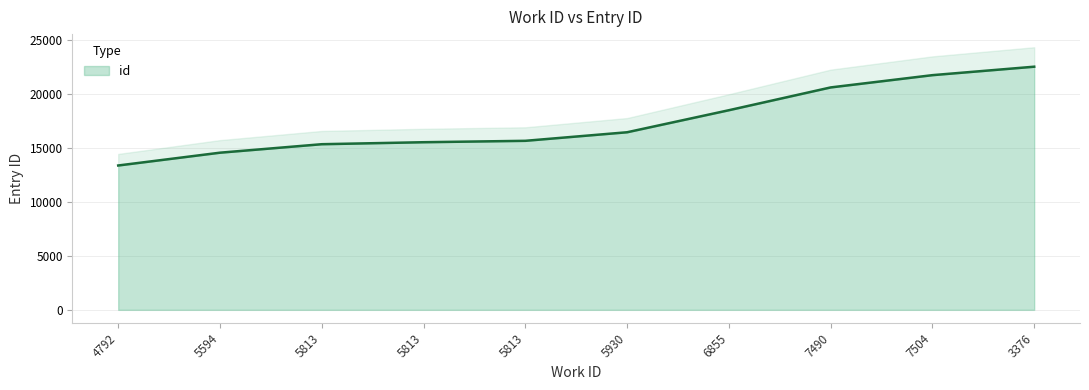

Reading right to left, transcribe all the data shown in this chart.

22500	21717	20581	18472	16433	15641	15511	15327	14542	13358